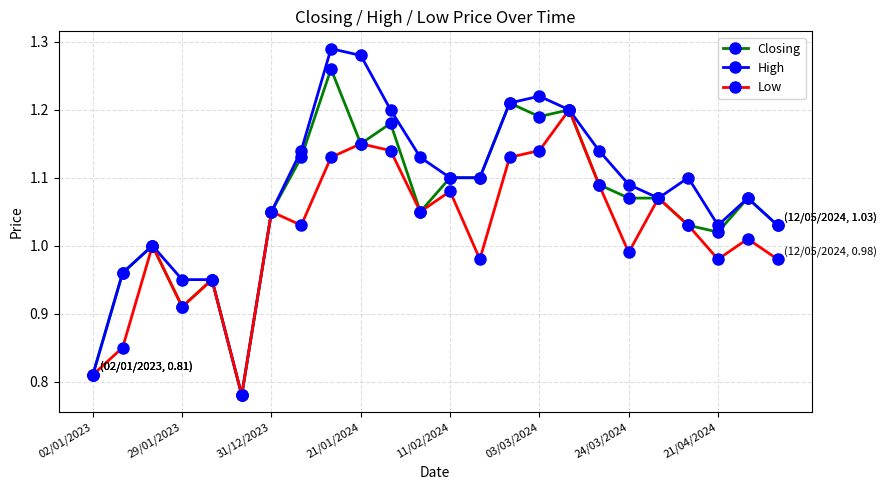

True or false: Closing has more than 1 points higher than both neighbors.

True